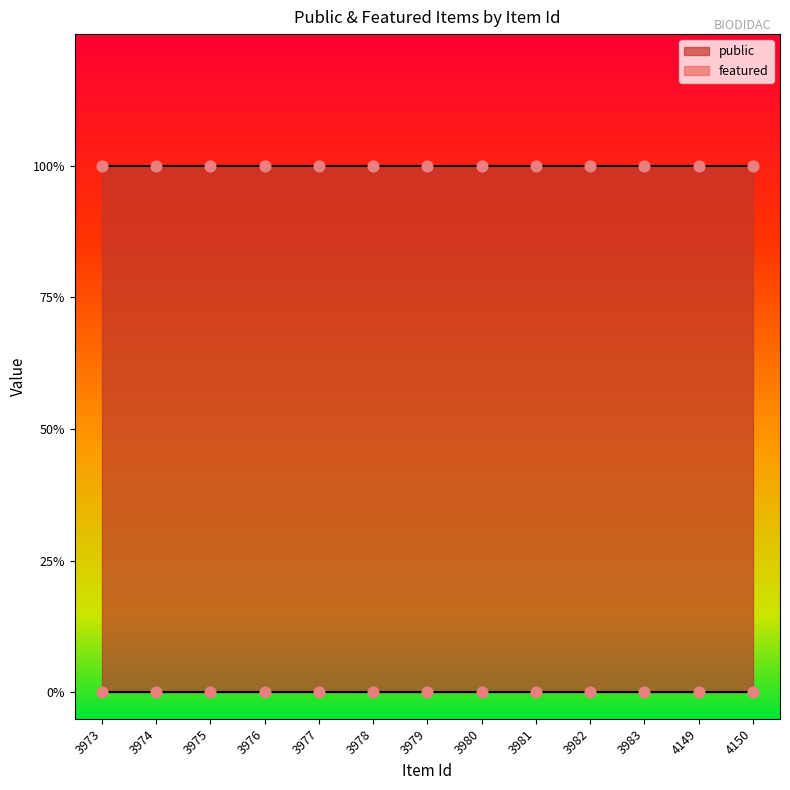

Which series has the largest total across all categories?

public